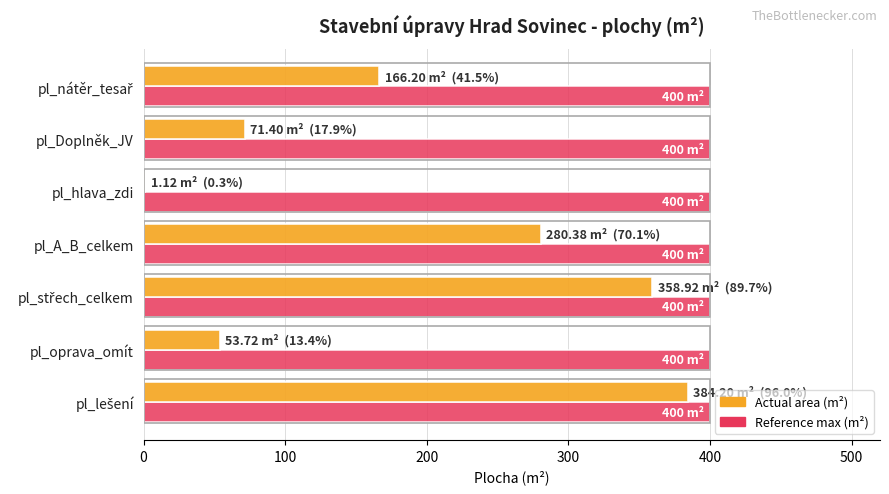

What is the total value across all series at pl_Doplněk_JV?

471.4